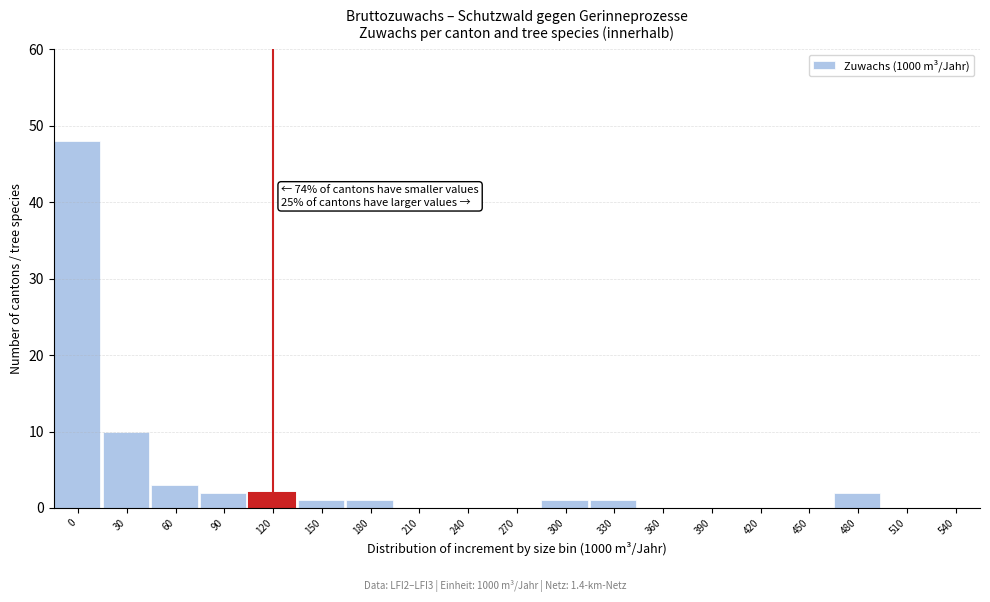

Reading left to right, what are all the values shown in this chart?

0=48	30=10	60=3	90=2	120=2	150=1	180=1	210=0	240=0	270=0	300=1	330=1	360=0	390=0	420=0	450=0	480=2	510=0	540=0